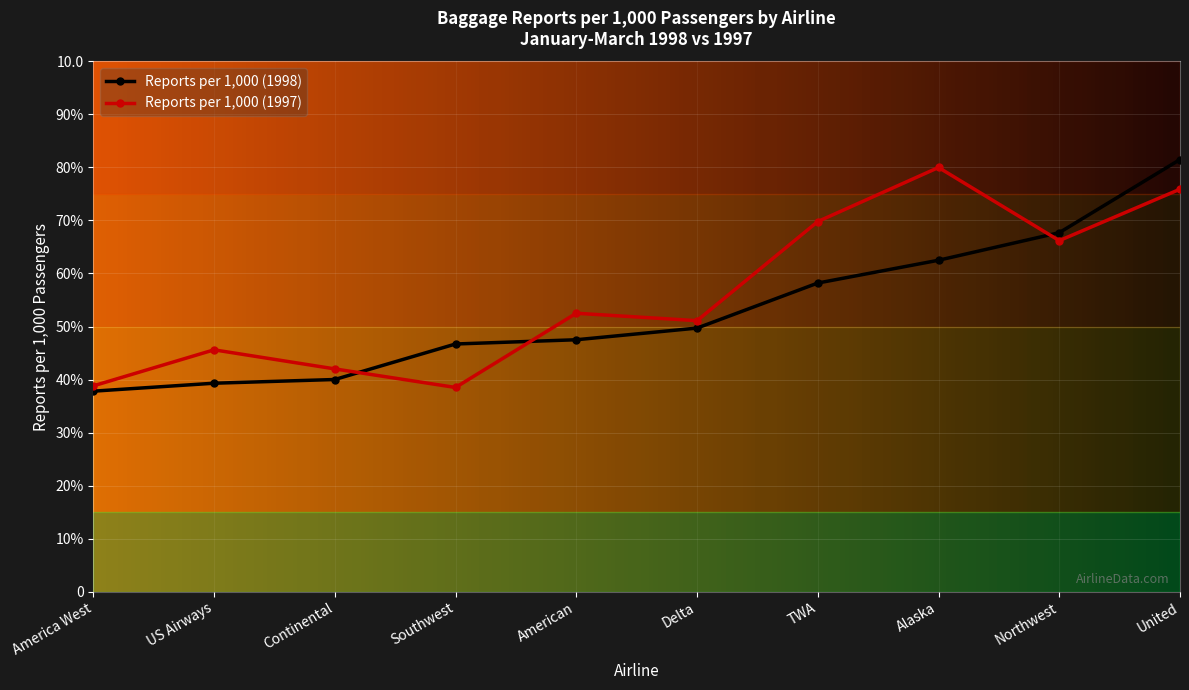

Does the chart have visible grid lines?

Yes